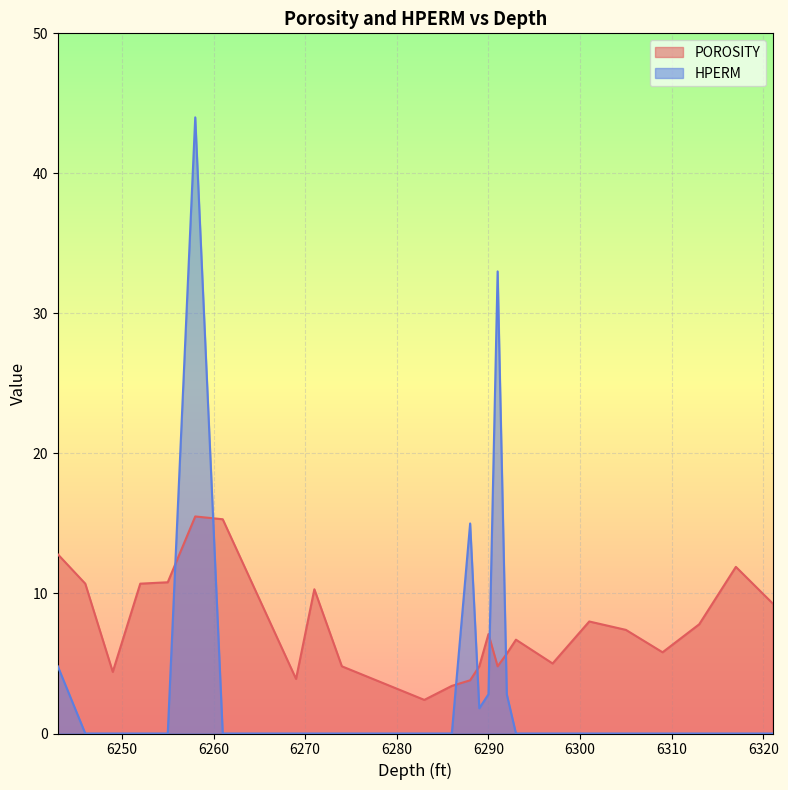

What is the sum of the HPERM_clipped values at 6283 and 6290?

2.8